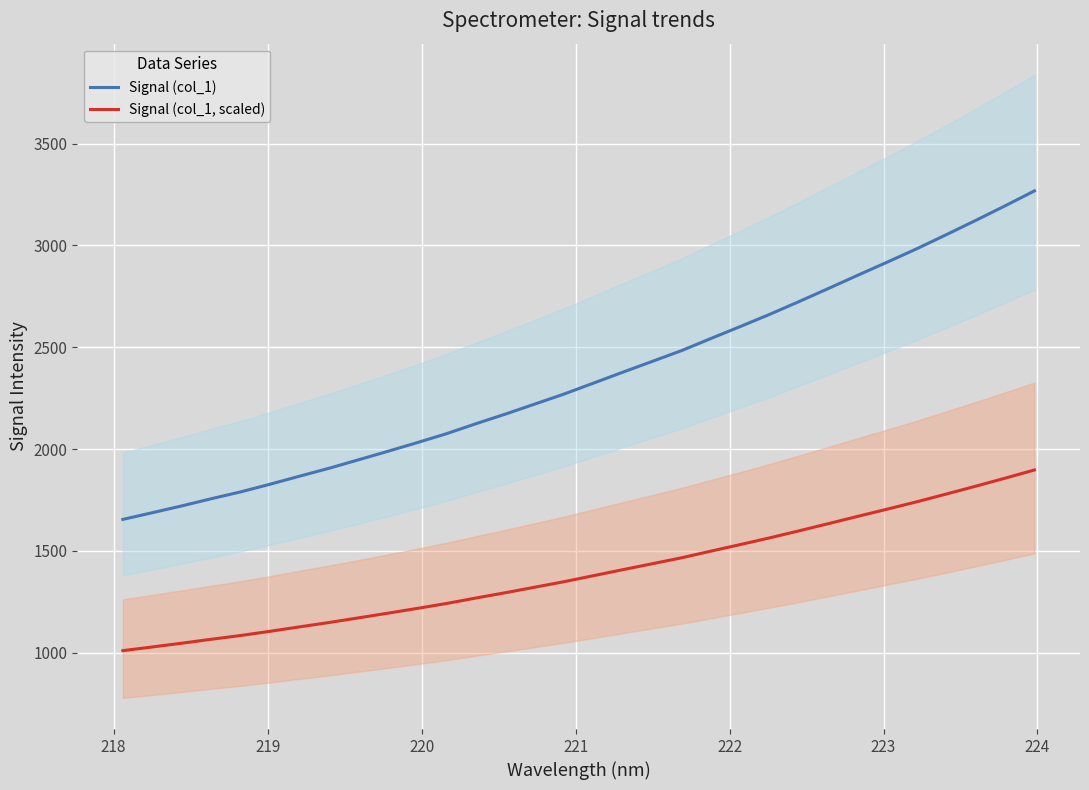

What is the maximum value for Signal (col_1, scaled)?

1897.4